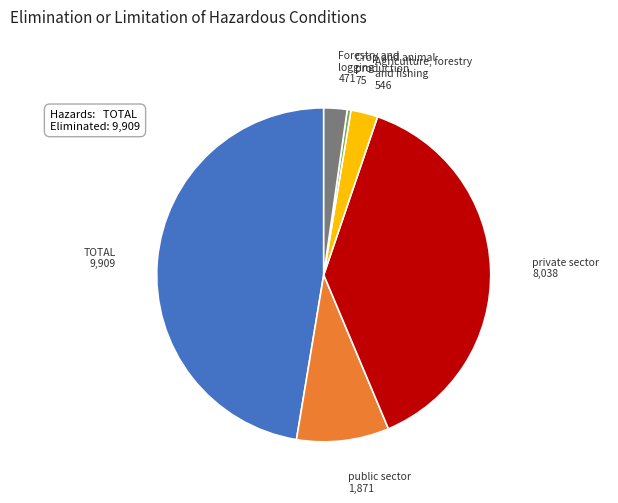

Is there a majority slice in this chart?

No